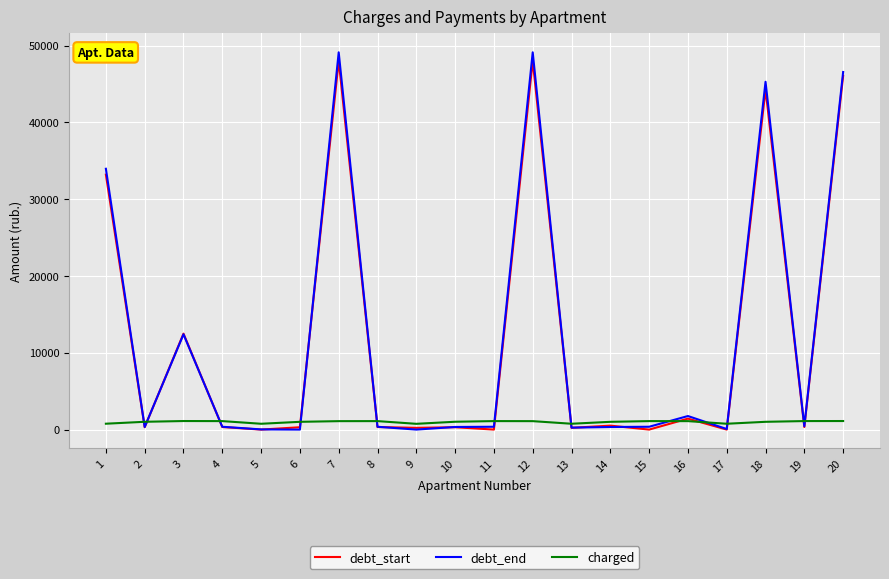

Rank the series by their maximum value, from lowest to highest.

charged, debt_start, debt_end